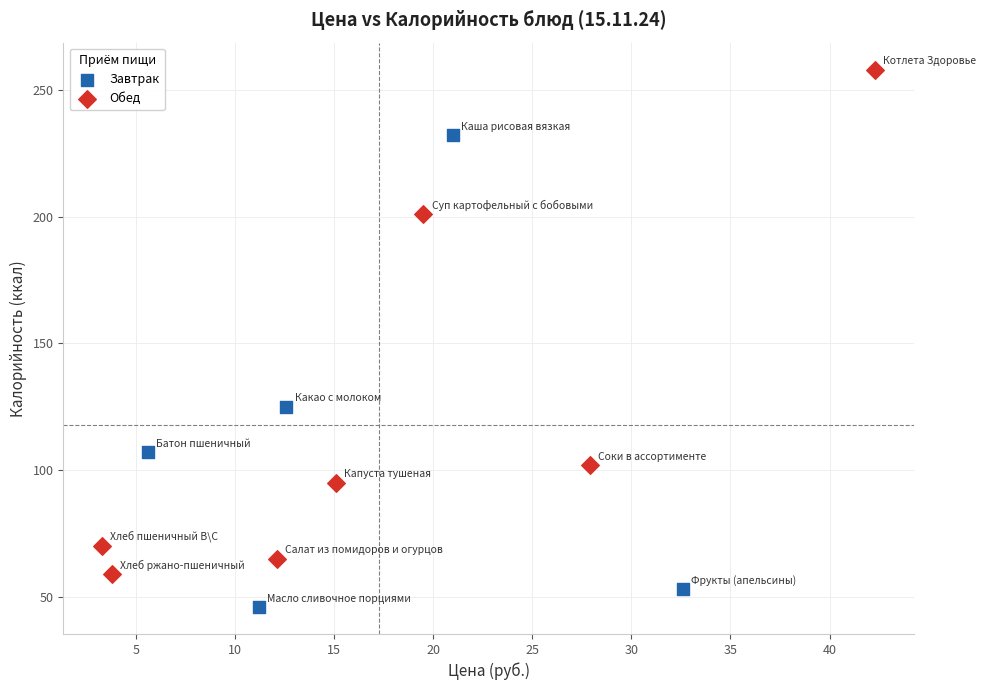

Which series reaches the minimum Y coordinate?

Завтрак